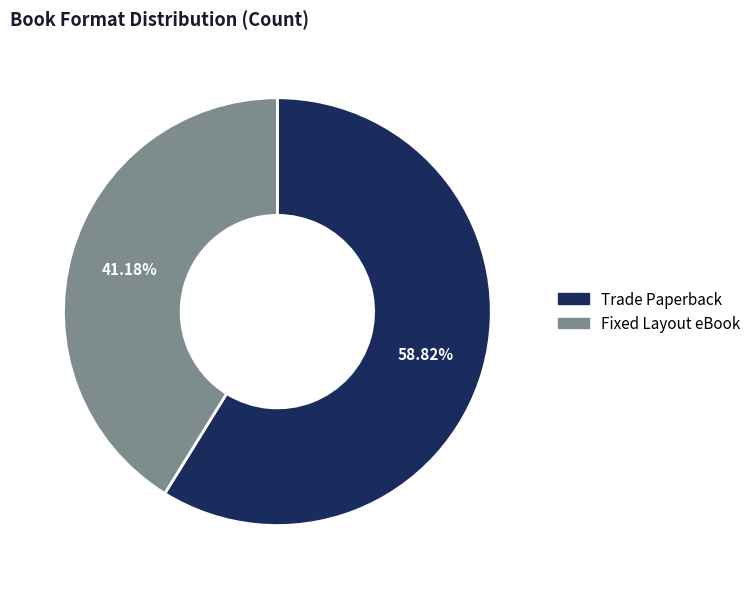

To the nearest percent, what percentage of the pie is Fixed Layout eBook?

41%